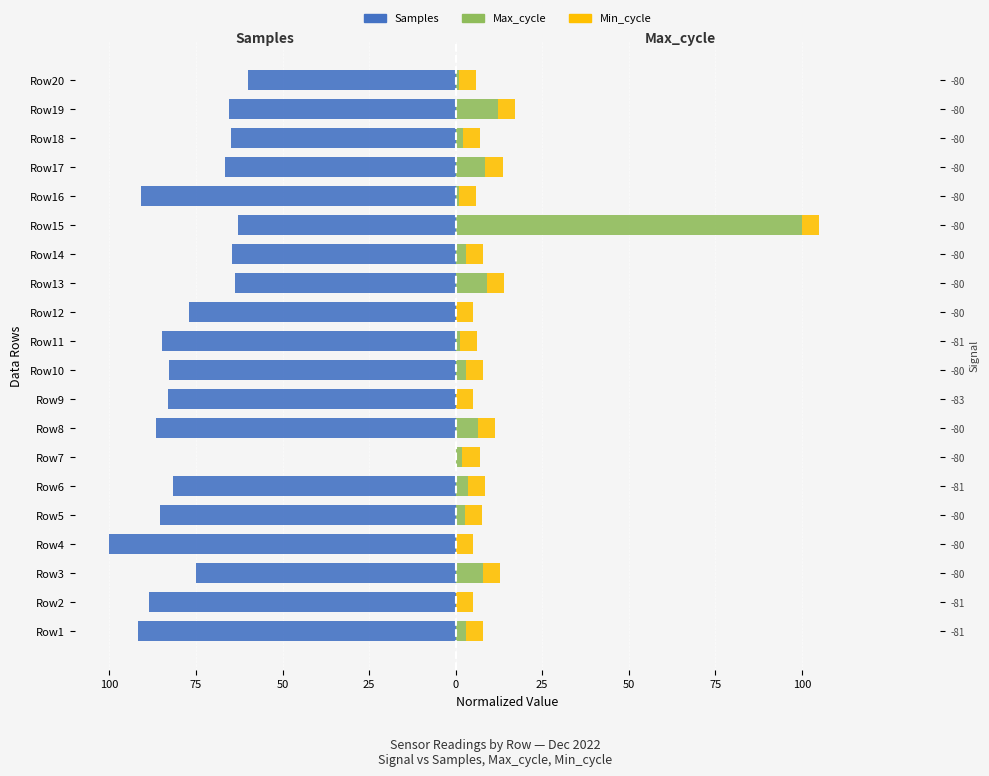

Between Row16 and Row14, which is larger?

Row14